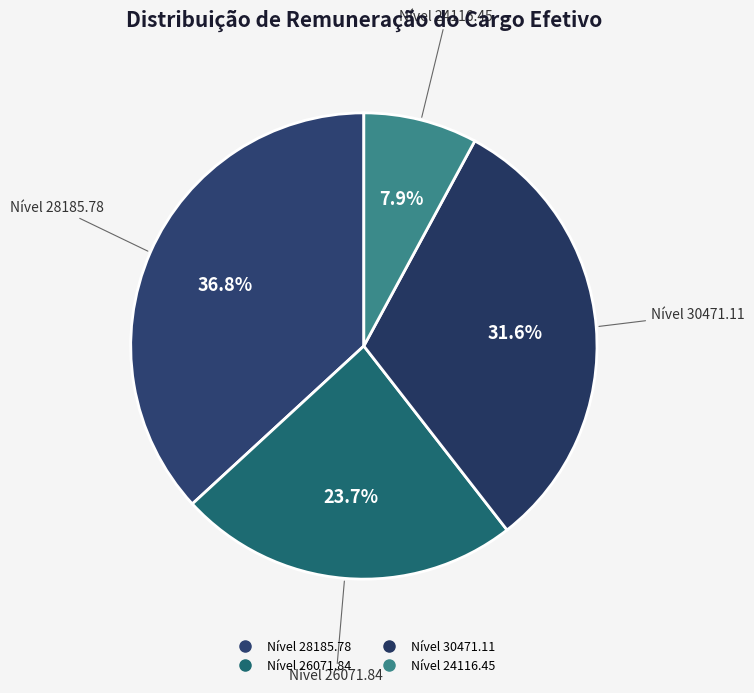

Count the number of slices in the pie.

4